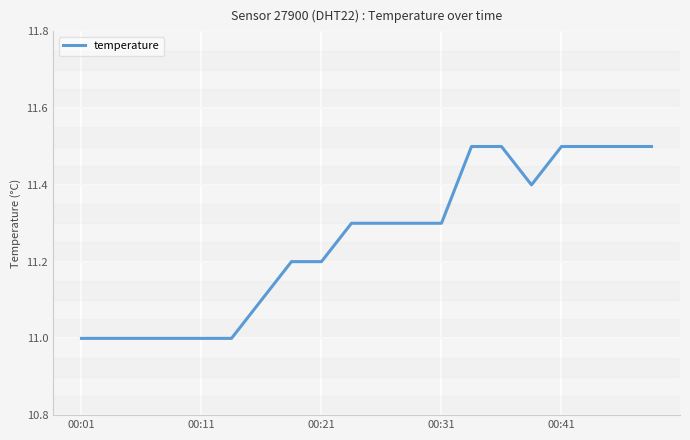

Count the values in the range 11 to 12.

20